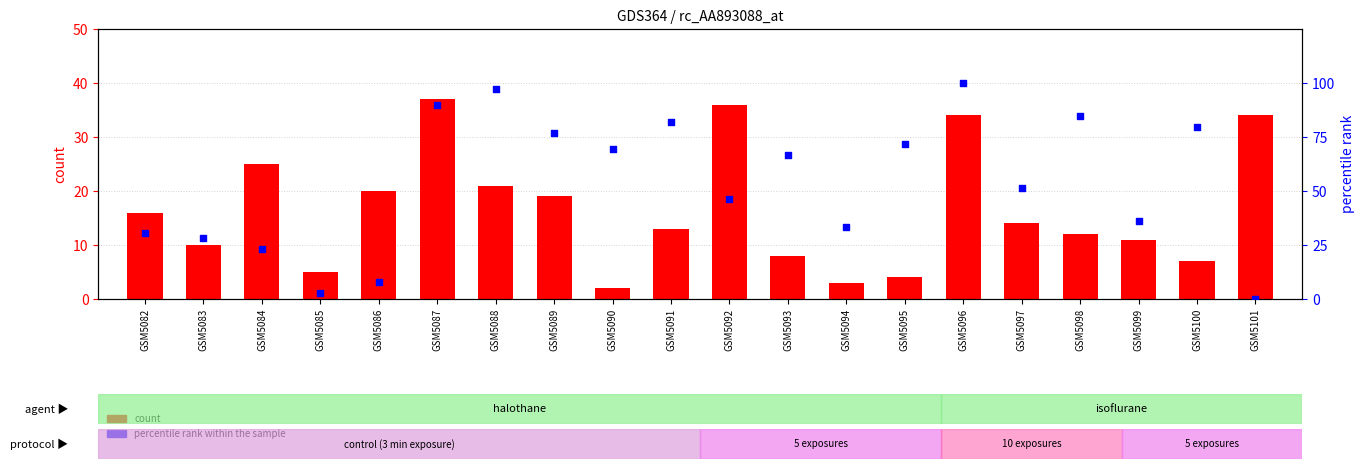

Which series has the largest total across all categories?

percentile rank within the sample